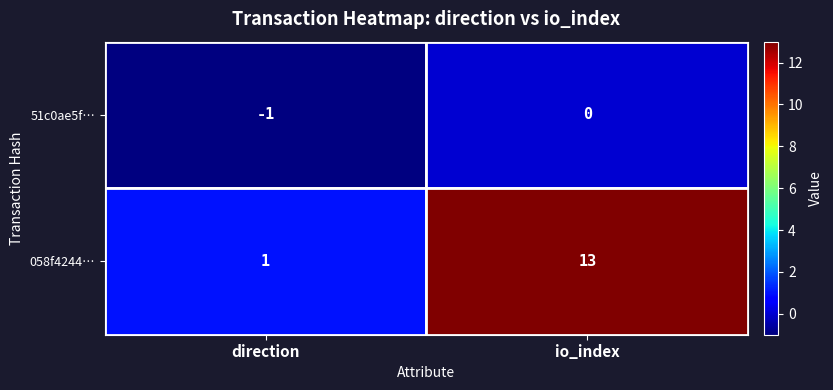

Which label corresponds to the largest value in the chart?

io_index